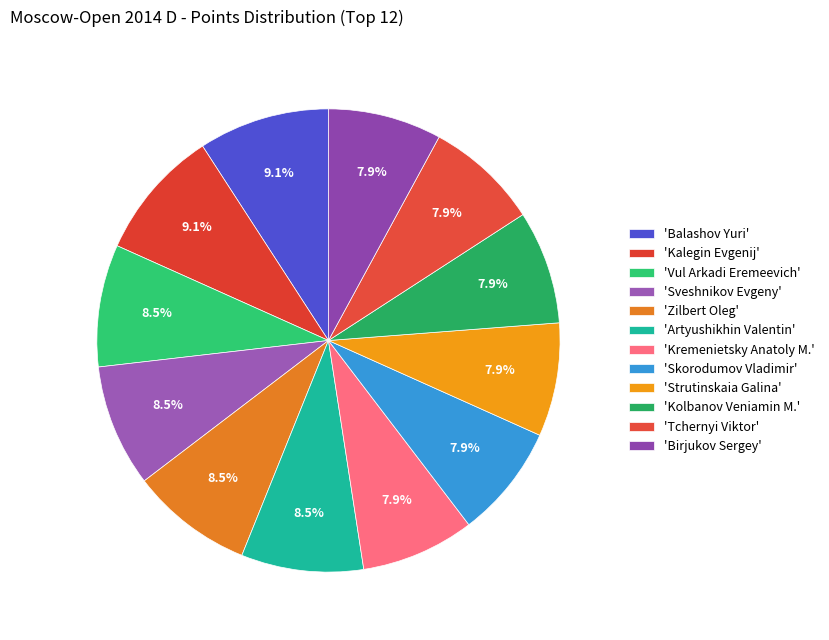

What is the smallest slice in the pie chart?

Kremenietsky Anatoly M.